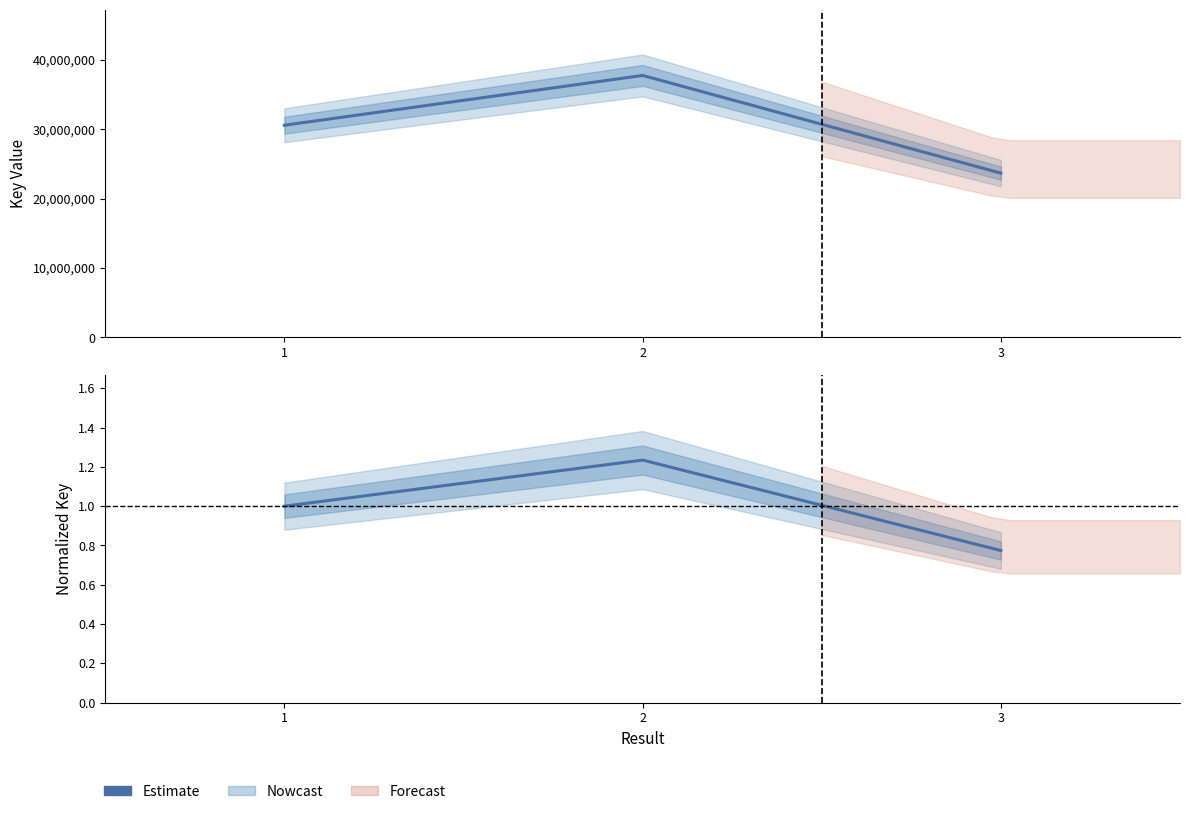

True or false: the data shows 0.3 at 2.

False